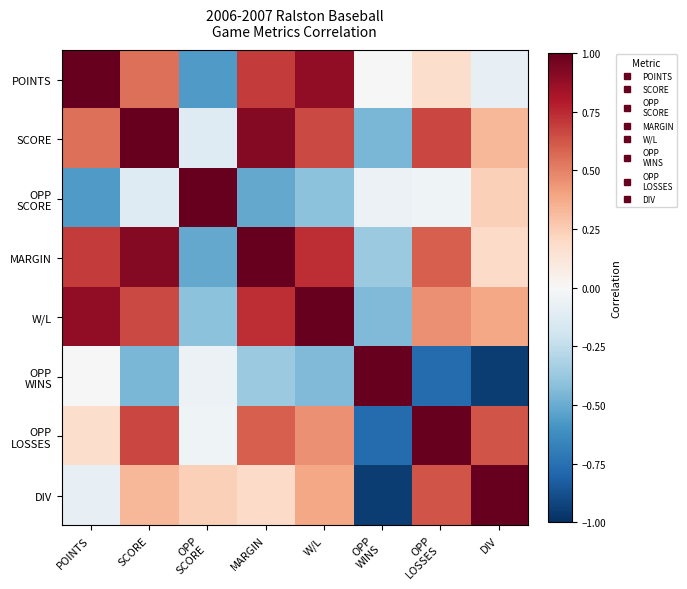

Which category has the highest value across all series?

SCORE